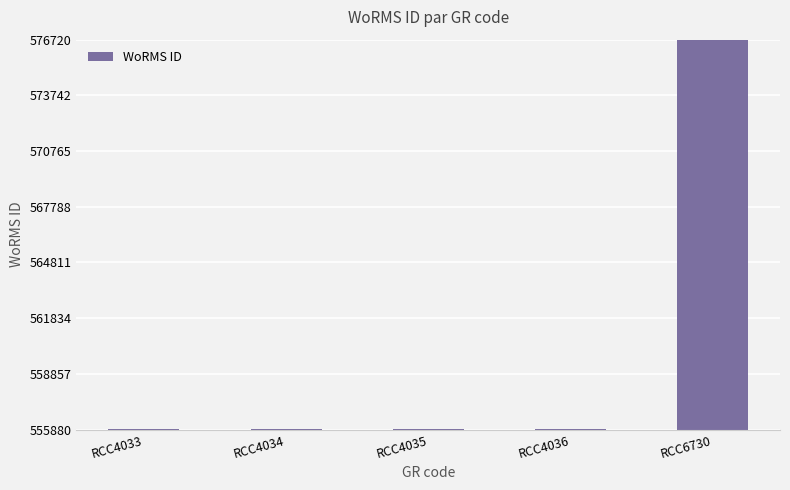

Between RCC6730 and RCC4033, which is larger?

RCC6730